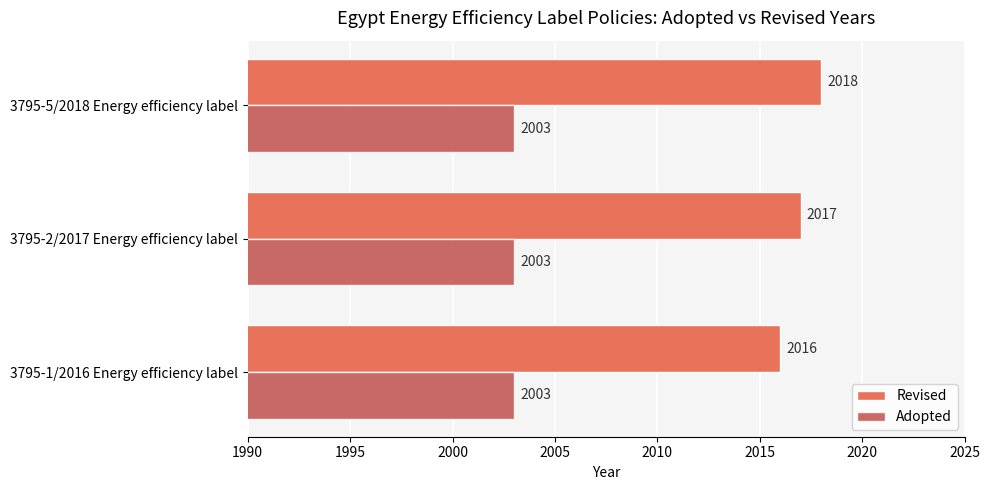

At how many categories does at least one series exceed 2013?

3